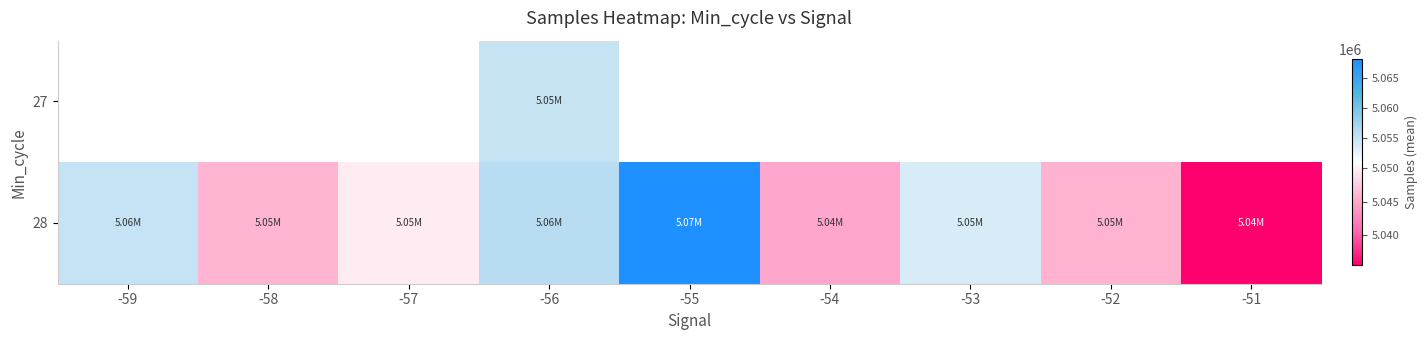

What is the difference between the 28 values at -51 and -59?

19677.0